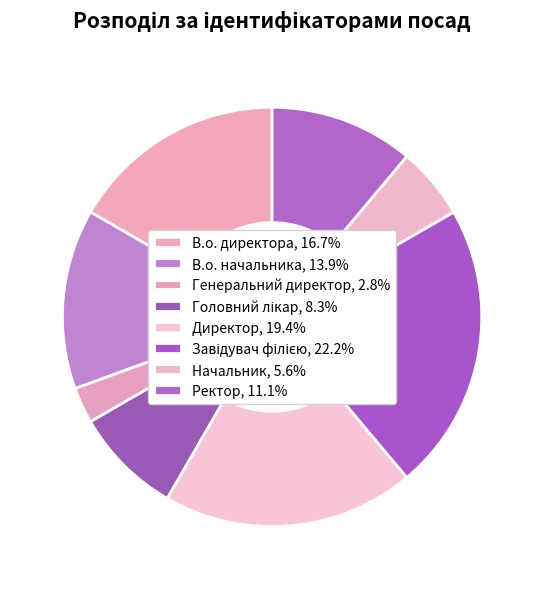

The Начальник slice represents 1% of the pie. True or false?

False